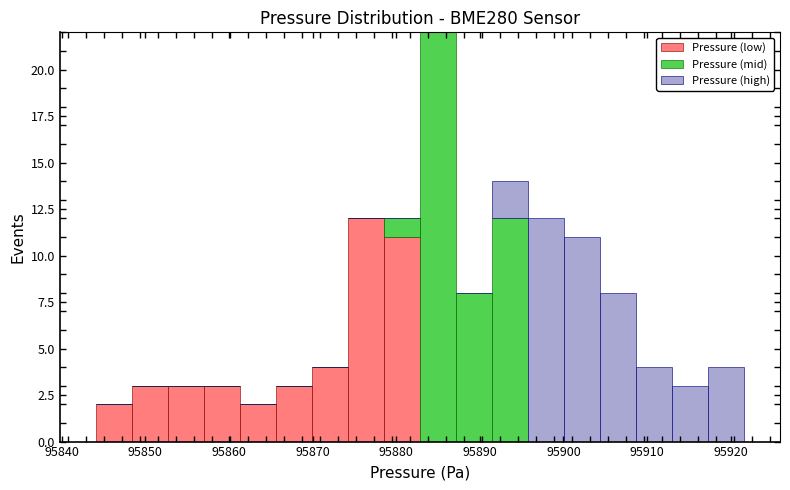

Reading left to right, transcribe this chart: for each stacked bar, give the range it covers on the x-axis and its total height. Neither the bar edges nor the heights are printed on the chart, so give them approximately, as read against the axes.

95840 to 95844: 0
95844 to 95848: 2
95848 to 95853: 3
95853 to 95857: 3
95857 to 95861: 3
95861 to 95866: 2
95866 to 95870: 3
95870 to 95874: 4
95874 to 95879: 12
95879 to 95883: 12
95883 to 95887: 22
95887 to 95891: 8
95891 to 95896: 14
95896 to 95900: 12
95900 to 95904: 11
95904 to 95909: 8
95909 to 95913: 4
95913 to 95917: 3
95917 to 95922: 4
95922 to 95926: 0